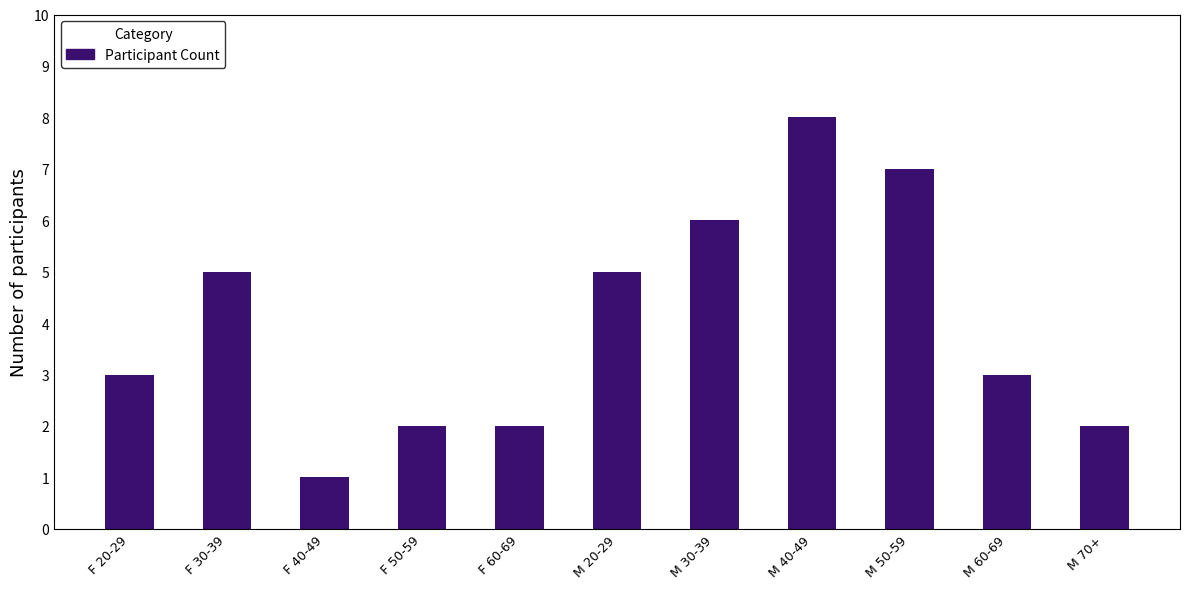

The value at M 50-59 is 7. True or false?

True